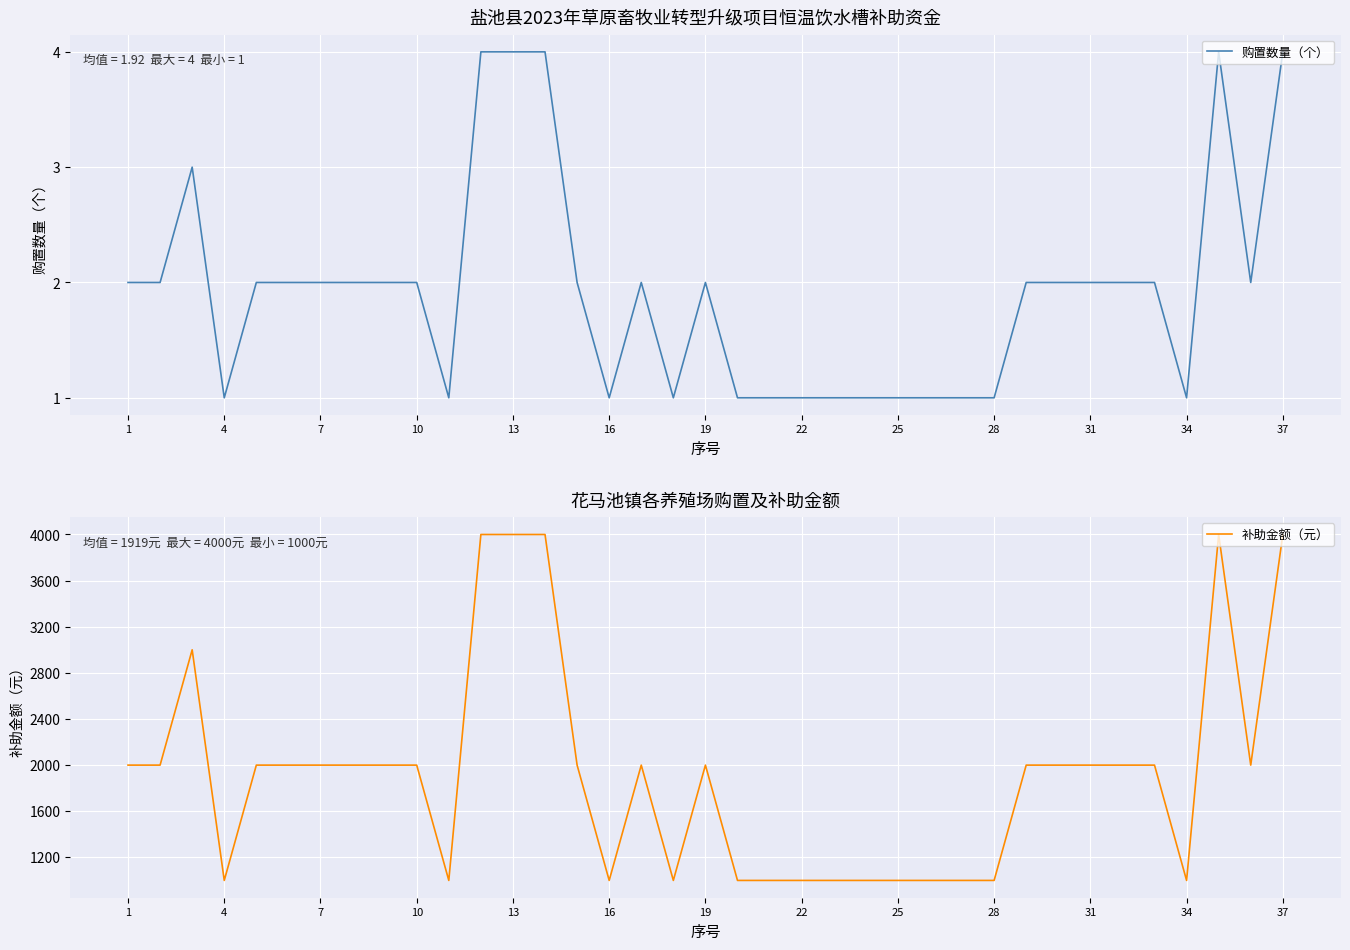

Which series has the largest range (max minus min)?

补助金额（元）